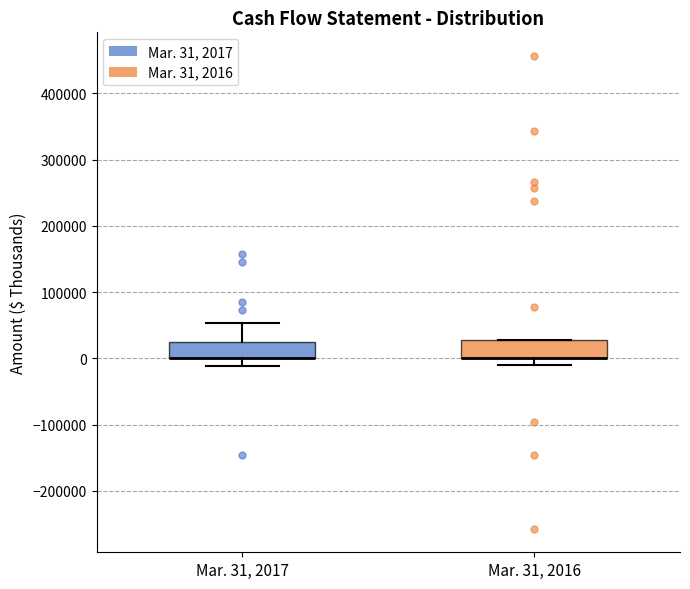

Reading left to right, transcribe this box plot: for each box, give where its median line is, the range the box spans, and where its two whiskers end, as read against the y-axis. The values are not printed on the chart, so give them approximately, as read against the axis.

Mar. 31, 2017: median 0 (drawn on the box's lower edge), box 0 to 20000, whiskers -10000 to 50000
Mar. 31, 2016: median 0 (drawn on the box's lower edge), box 0 to 30000, whiskers -10000 to 30000